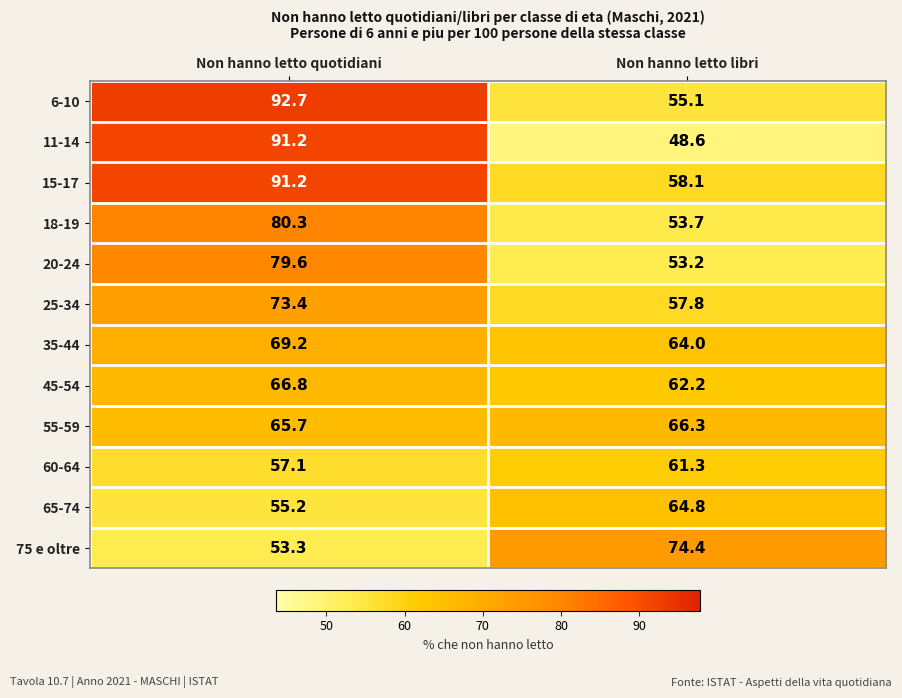

Reading left to right, list all the values displayed in this chart.

6-10: Non hanno letto quotidiani=92.7	Non hanno letto libri=55.1
11-14: Non hanno letto quotidiani=91.2	Non hanno letto libri=48.6
15-17: Non hanno letto quotidiani=91.2	Non hanno letto libri=58.1
18-19: Non hanno letto quotidiani=80.3	Non hanno letto libri=53.7
20-24: Non hanno letto quotidiani=79.6	Non hanno letto libri=53.2
25-34: Non hanno letto quotidiani=73.4	Non hanno letto libri=57.8
35-44: Non hanno letto quotidiani=69.2	Non hanno letto libri=64.0
45-54: Non hanno letto quotidiani=66.8	Non hanno letto libri=62.2
55-59: Non hanno letto quotidiani=65.7	Non hanno letto libri=66.3
60-64: Non hanno letto quotidiani=57.1	Non hanno letto libri=61.3
65-74: Non hanno letto quotidiani=55.2	Non hanno letto libri=64.8
75 e oltre: Non hanno letto quotidiani=53.3	Non hanno letto libri=74.4